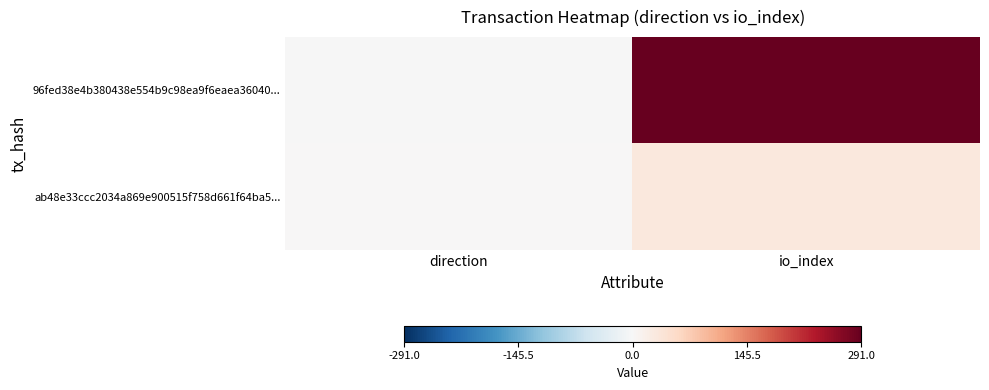

What is the total value across all series at io_index?

322